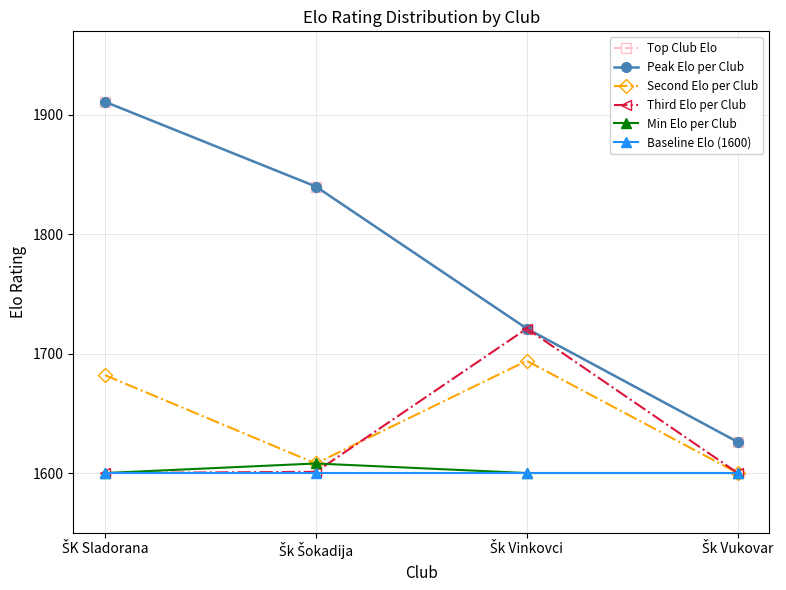

What is the label of the 1st point from the left?

ŠK Sladorana